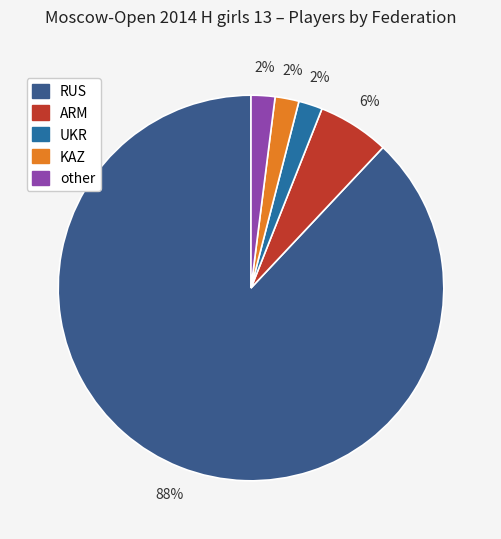

How many segments does this pie chart have?

5